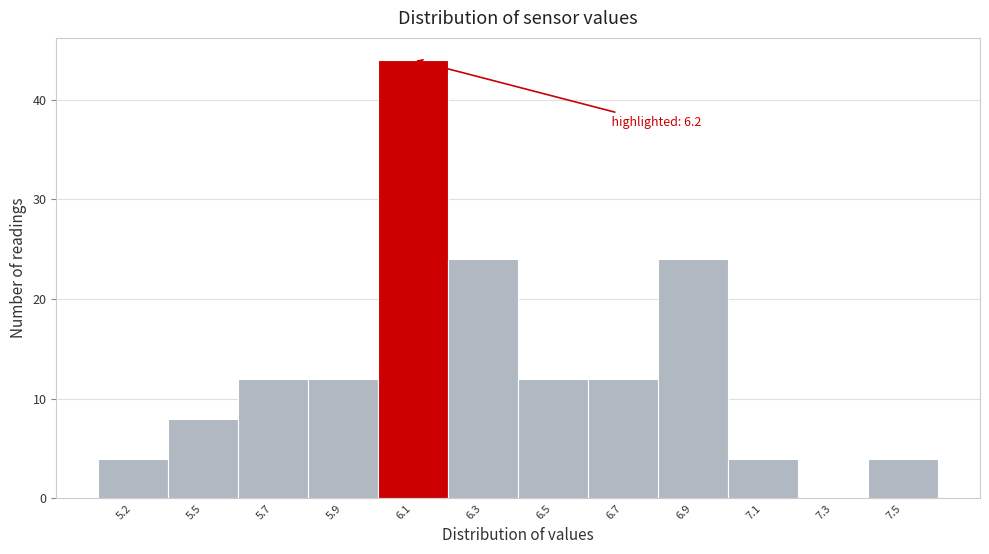

Reading left to right, list all the values displayed in this chart.

5.2=4	5.5=8	5.7=12	5.9=12	6.1=44	6.3=24	6.5=12	6.7=12	6.9=24	7.1=4	7.3=0	7.5=4